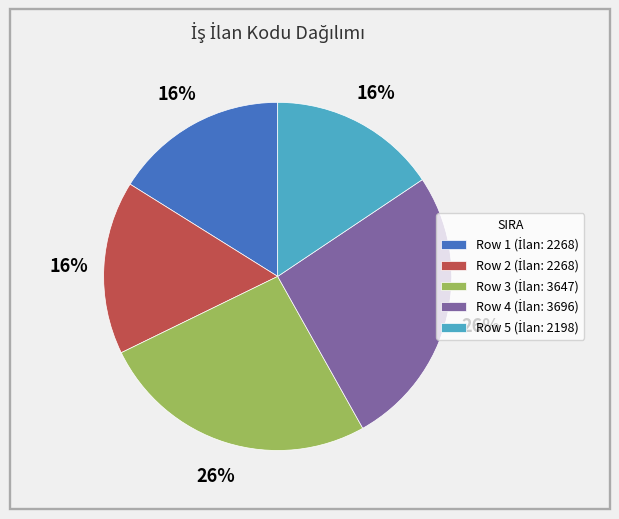

Is there any slice that represents more than half of the pie?

No